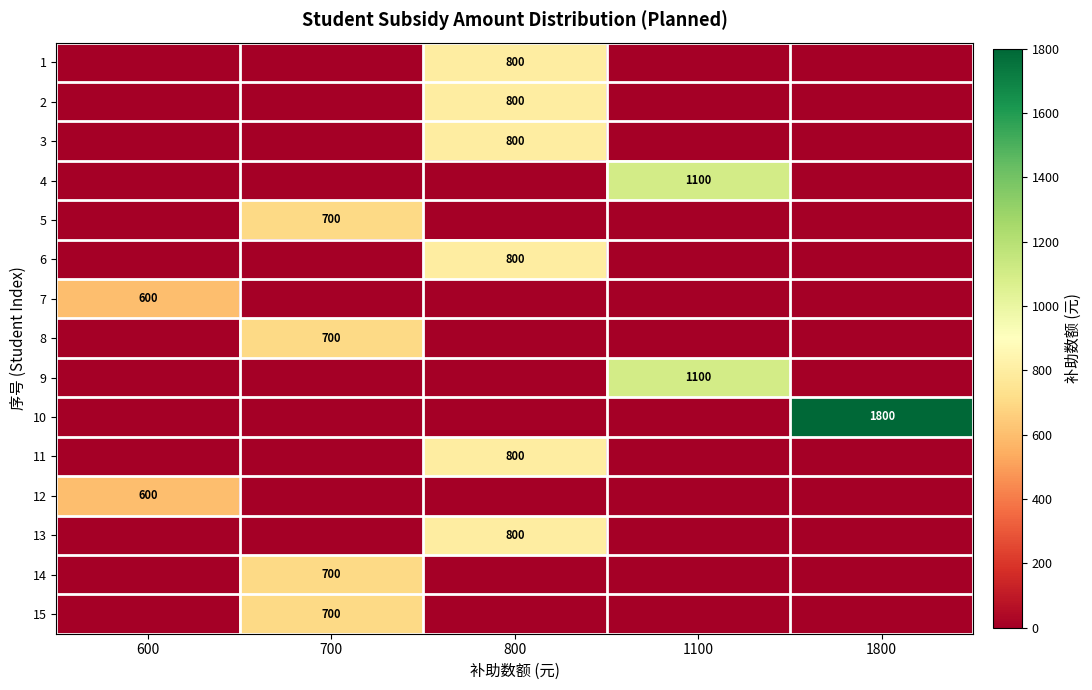

Count the number of data series in this chart.

15